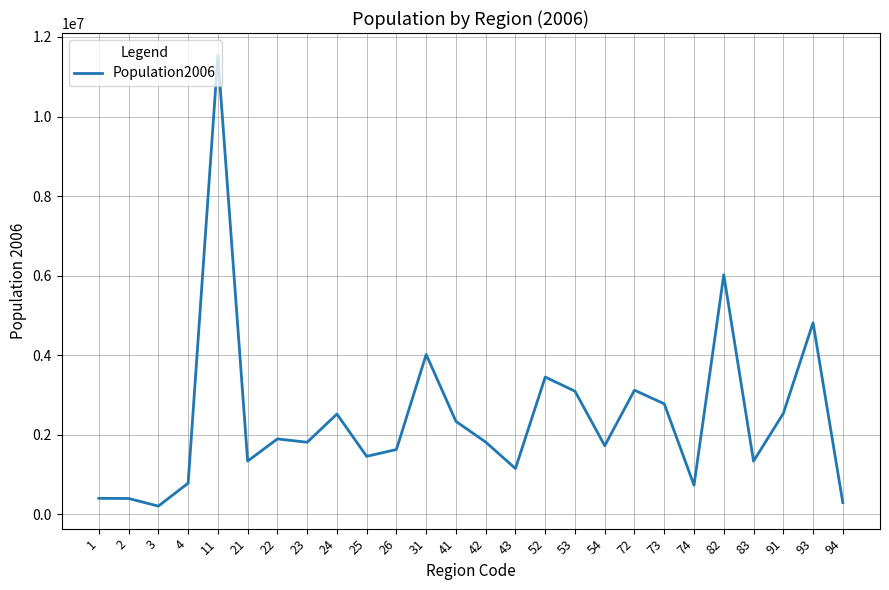

What is the difference between the maximum and minimum values?

11326444